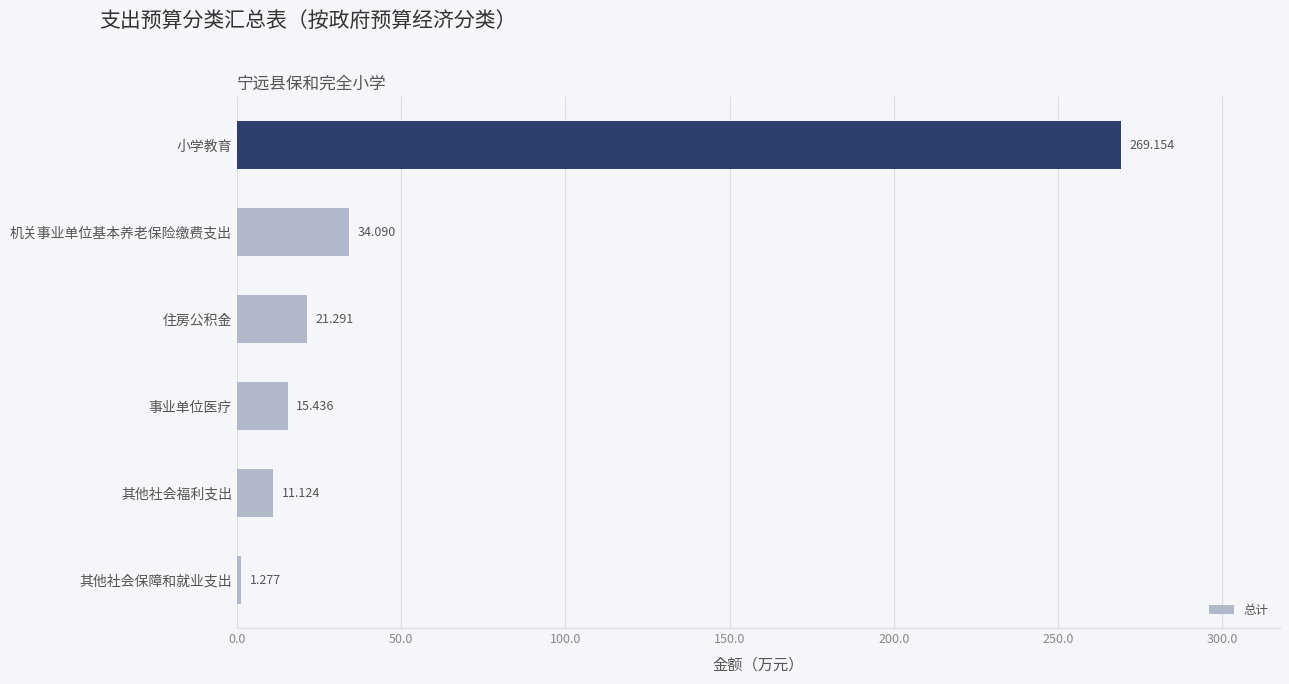

At which category does the chart reach its minimum across all series?

其他社会保障和就业支出